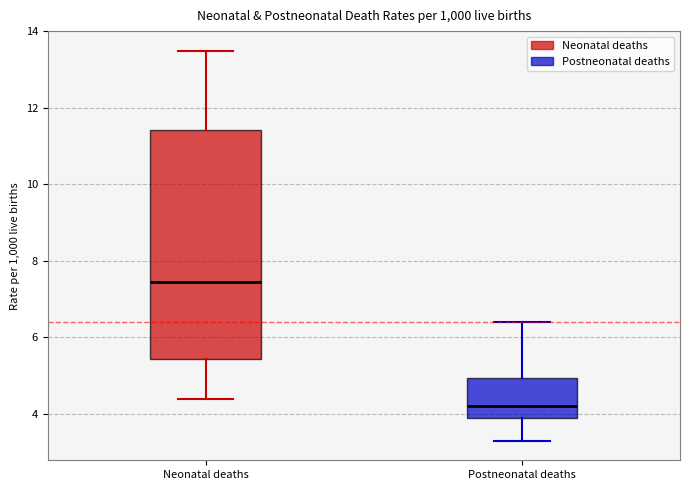

Which box is the tallest, from its lower edge to its upper edge?

Neonatal deaths